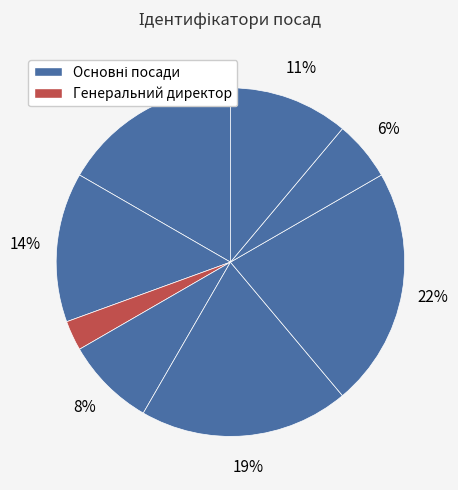

How many segments does this pie chart have?

8